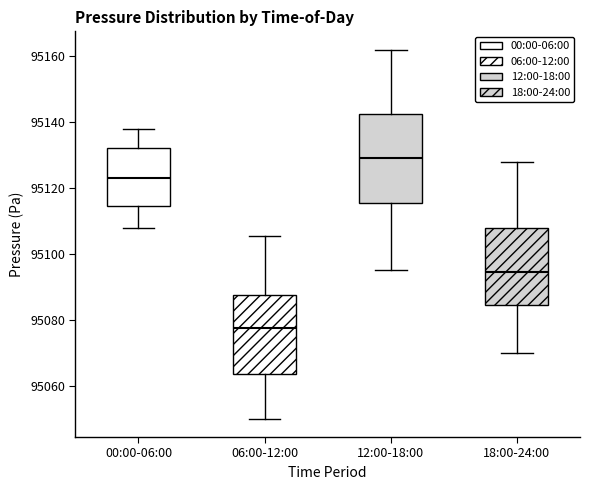

Reading left to right, read every box against the y-axis: the position of its median line, the range the box covers, and the ends of its whiskers. The values are not printed on the chart, so give them approximately, as read against the axis.

00:00-06:00: median 95124, box 95114 to 95132, whiskers 95108 to 95138
06:00-12:00: median 95078, box 95064 to 95088, whiskers 95050 to 95106
12:00-18:00: median 95130, box 95116 to 95142, whiskers 95096 to 95162
18:00-24:00: median 95094, box 95084 to 95108, whiskers 95070 to 95128